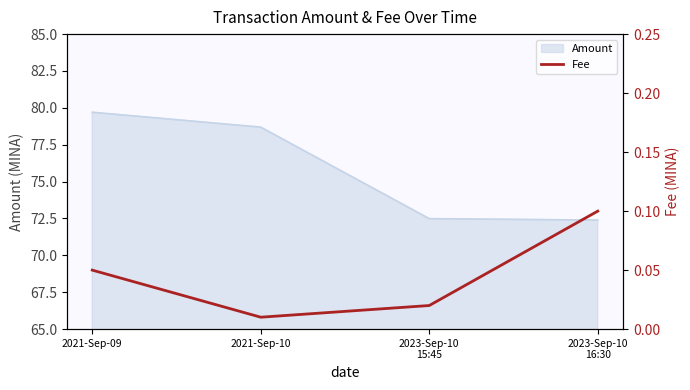

True or false: the data shows 0.1 at 2023-Sep-10
16:30.

False